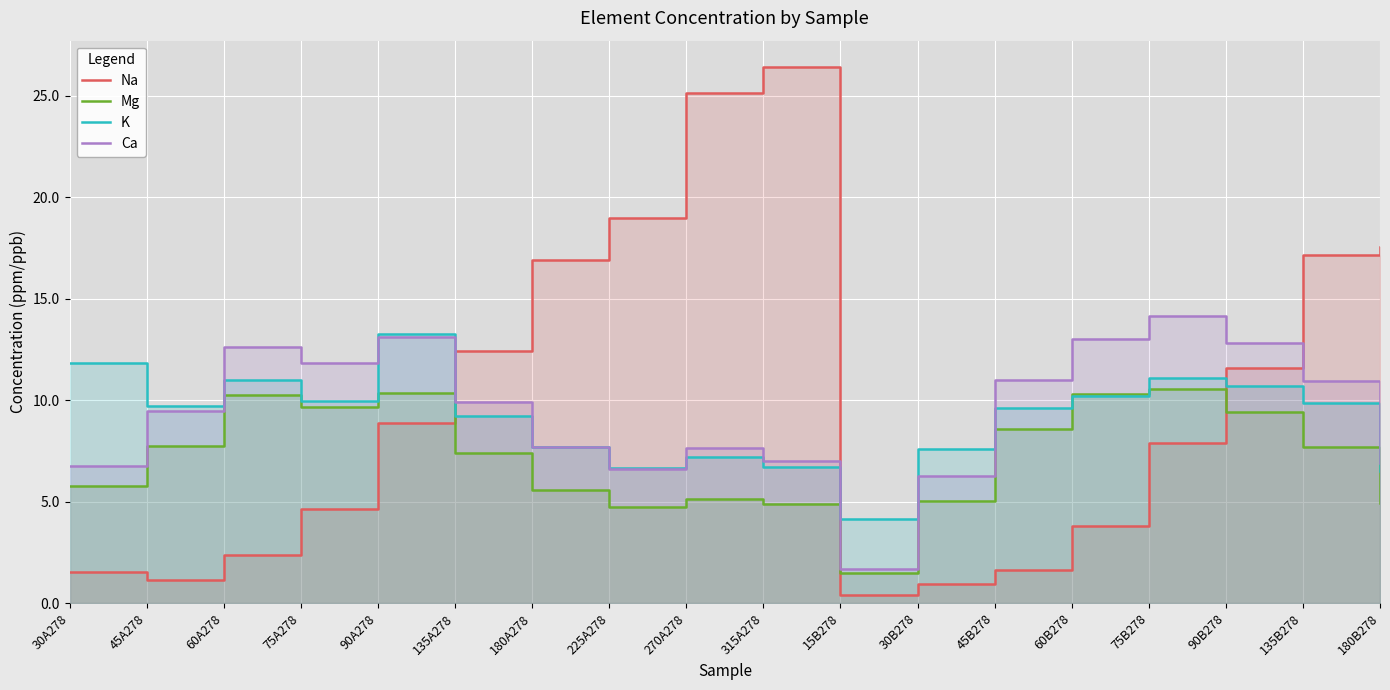

Where does the K series first go above 9?

30A278